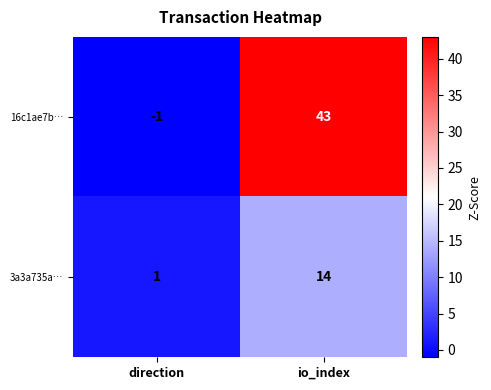

Reading left to right, transcribe all the data shown in this chart.

16c1ae7b…: -1	43
3a3a735a…: 1	14